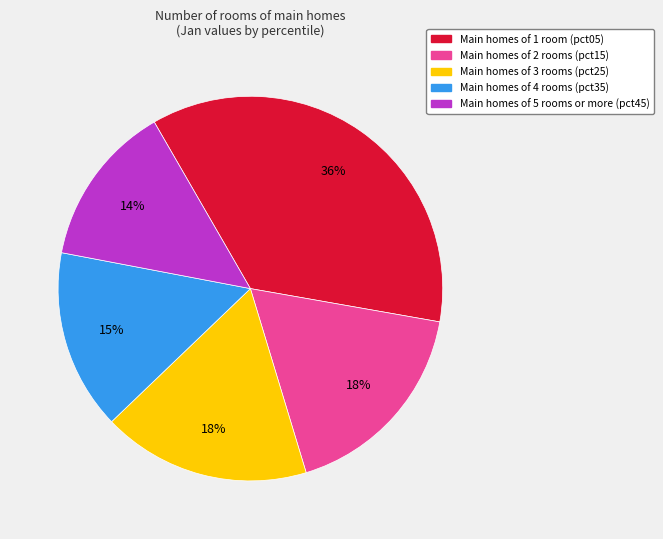

To the nearest percent, what is the difference between the largest and smallest slice percentages?

22%